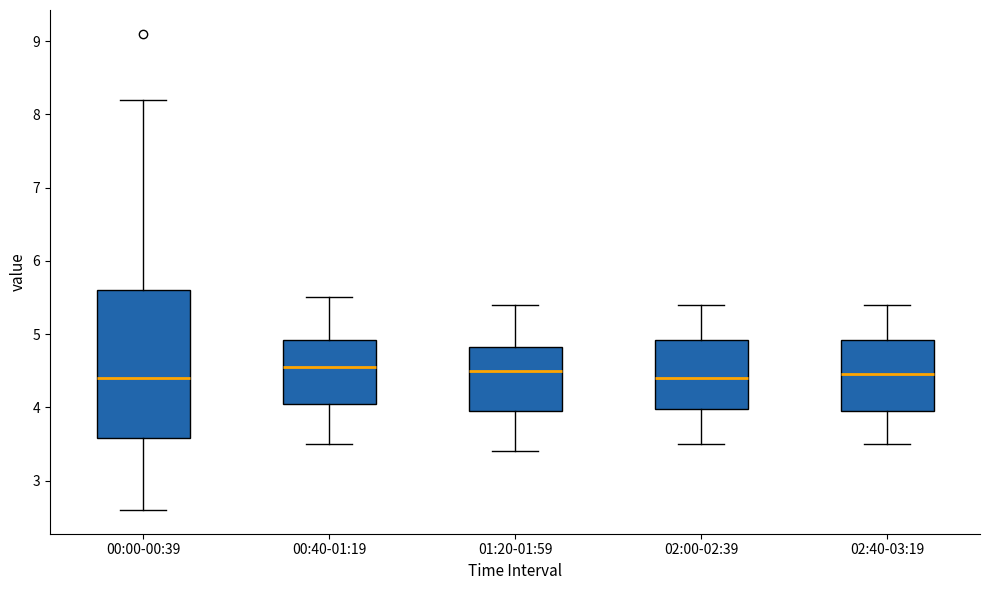

Where does the upper whisker of the box for 02:40-03:19 end on the y-axis? The values are not printed on the chart, so give them approximately, as read against the axis.

5.4